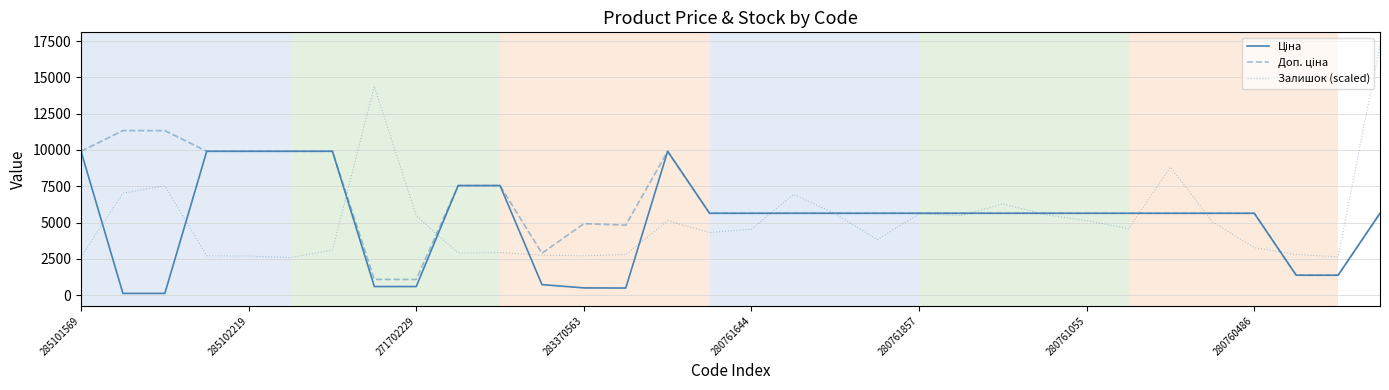

Which series has the largest range (max minus min)?

Залишок (scaled)